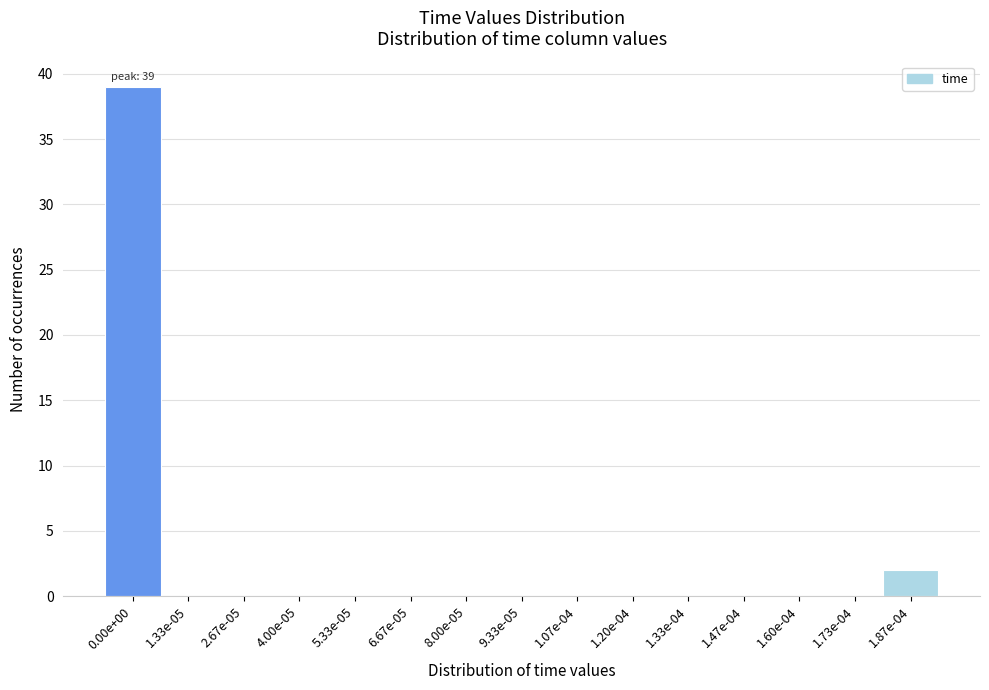

Reading left to right, what are all the values shown in this chart?

0.00e+00=39	1.33e-05=0	2.67e-05=0	4.00e-05=0	5.33e-05=0	6.67e-05=0	8.00e-05=0	9.33e-05=0	1.07e-04=0	1.20e-04=0	1.33e-04=0	1.47e-04=0	1.60e-04=0	1.73e-04=0	1.87e-04=2